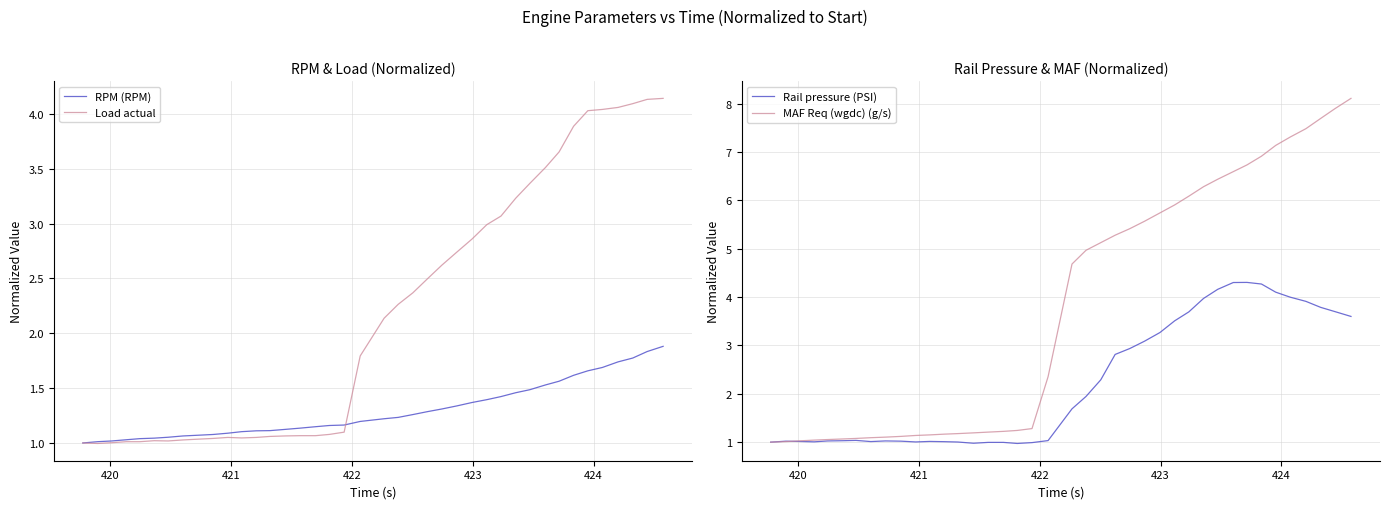

How many values in the RPM (RPM) series exceed 1?

39